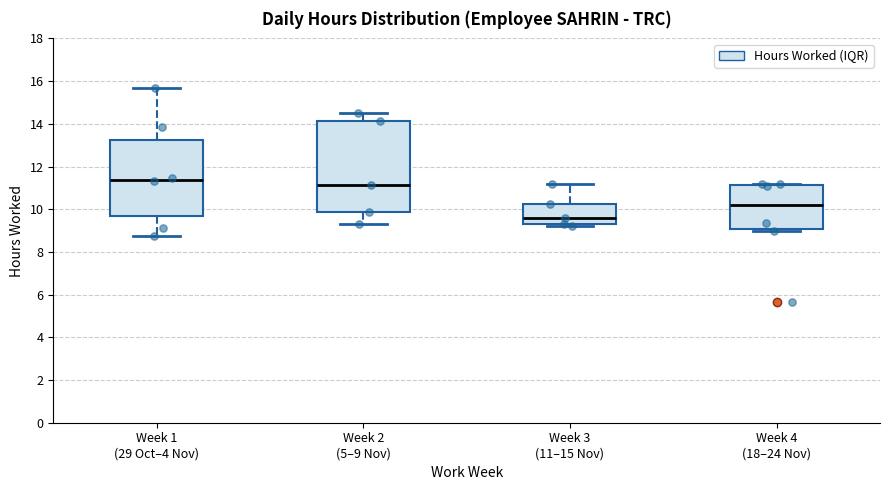

Which box is the tallest, from its lower edge to its upper edge?

Week 2 (5–9 Nov)